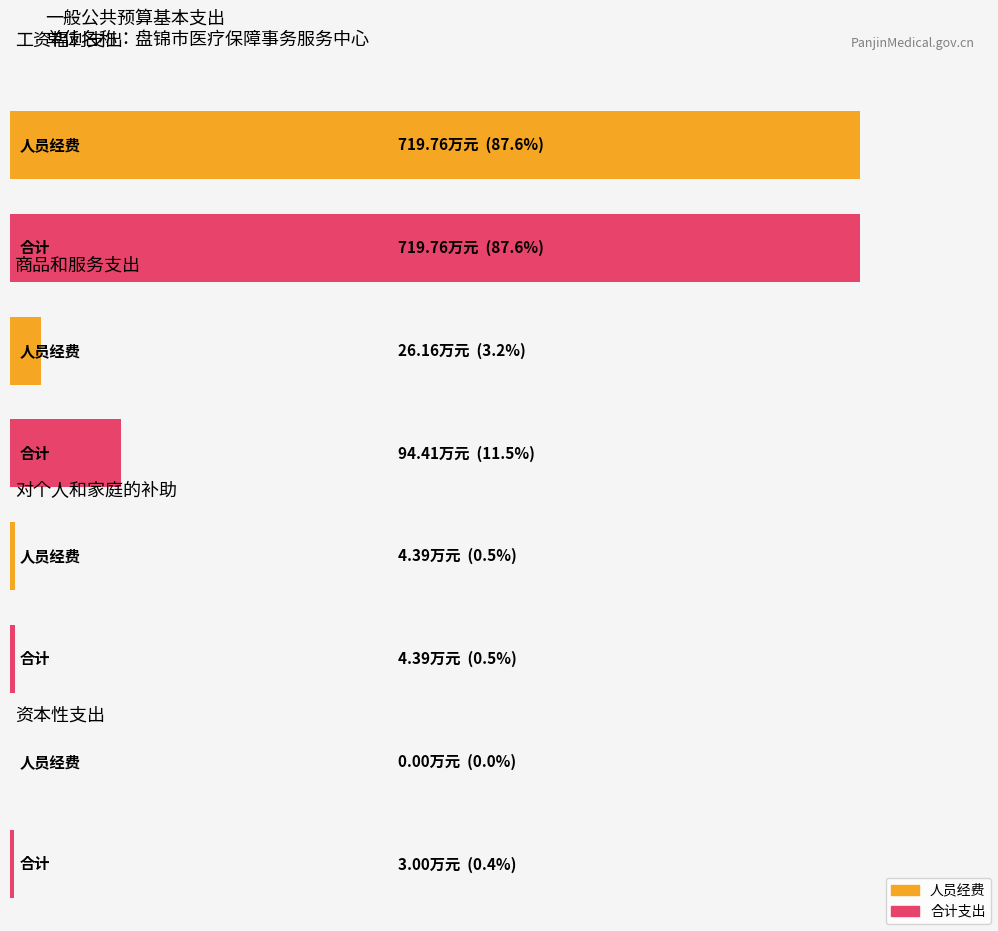

Is it true that 人员经费 equals 14.9 at 商品和服务支出?

False